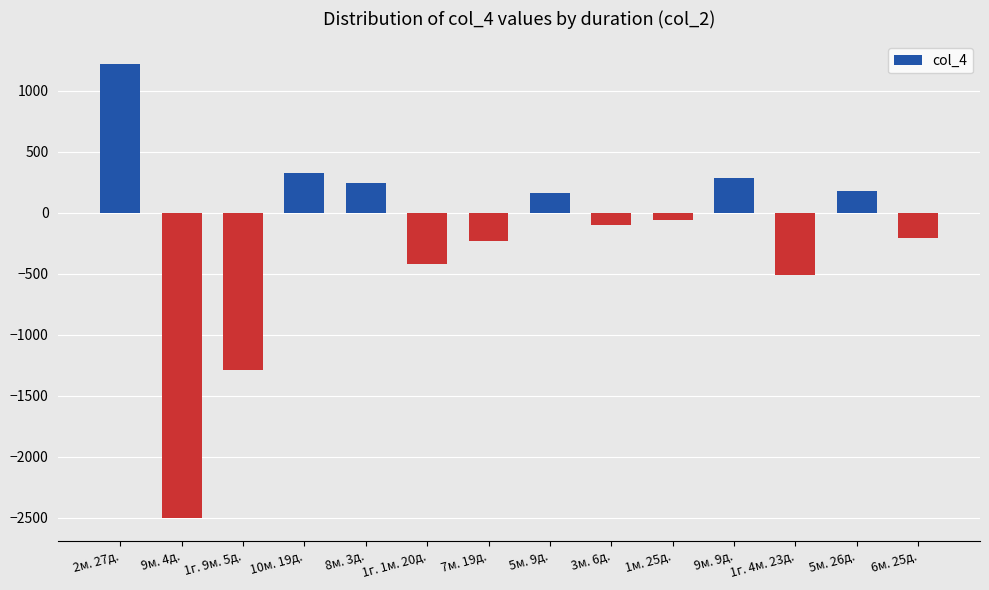

At which label is the value closest to -642?

1г. 4м. 23д.